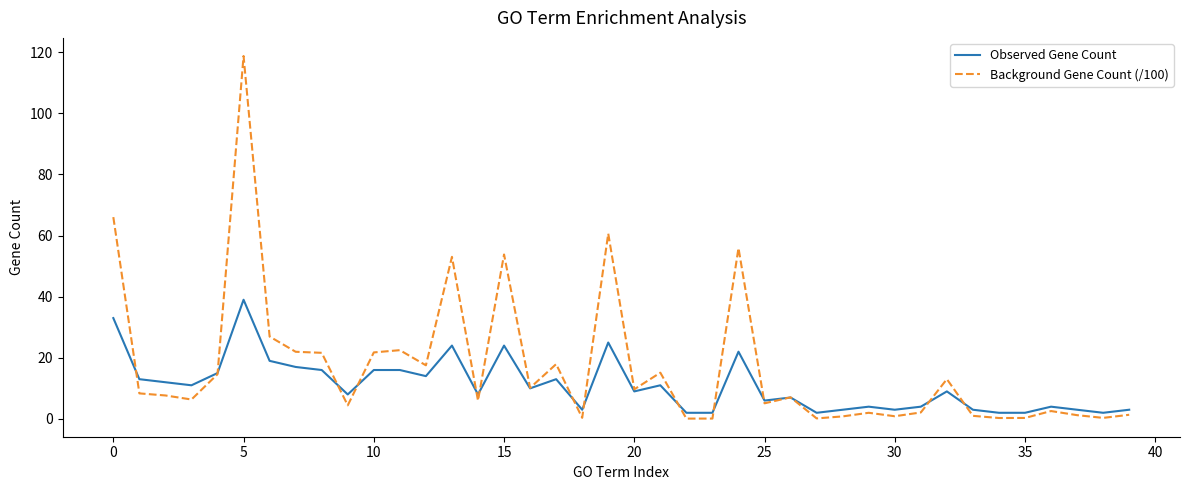

List the series in order of their peak value, highest first.

Background Gene Count (/100), Observed Gene Count